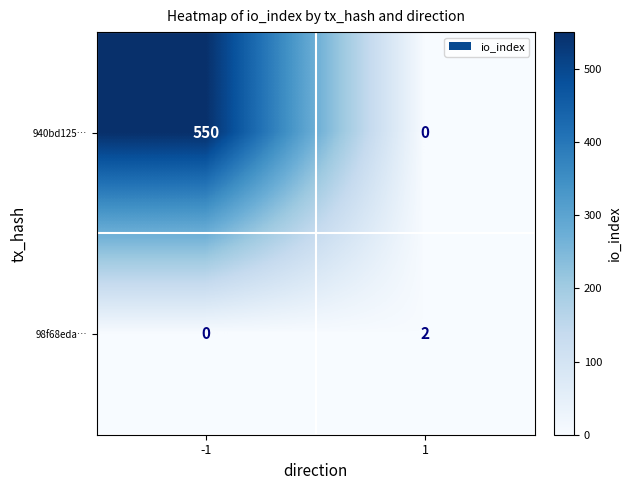

What is the greatest value displayed?

550